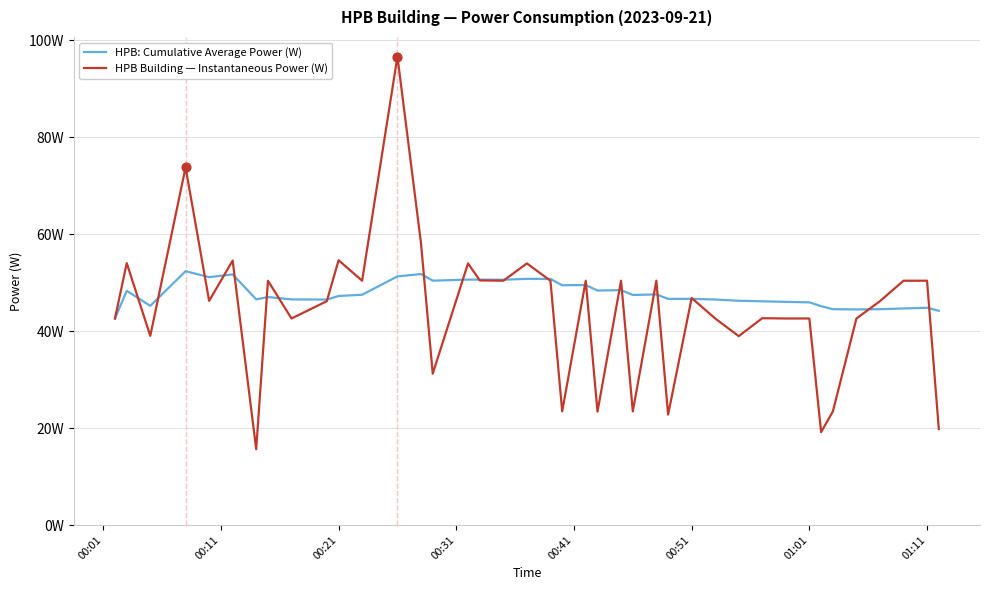

Which series has the largest total across all categories?

HPB: Cumulative Average Power (W)